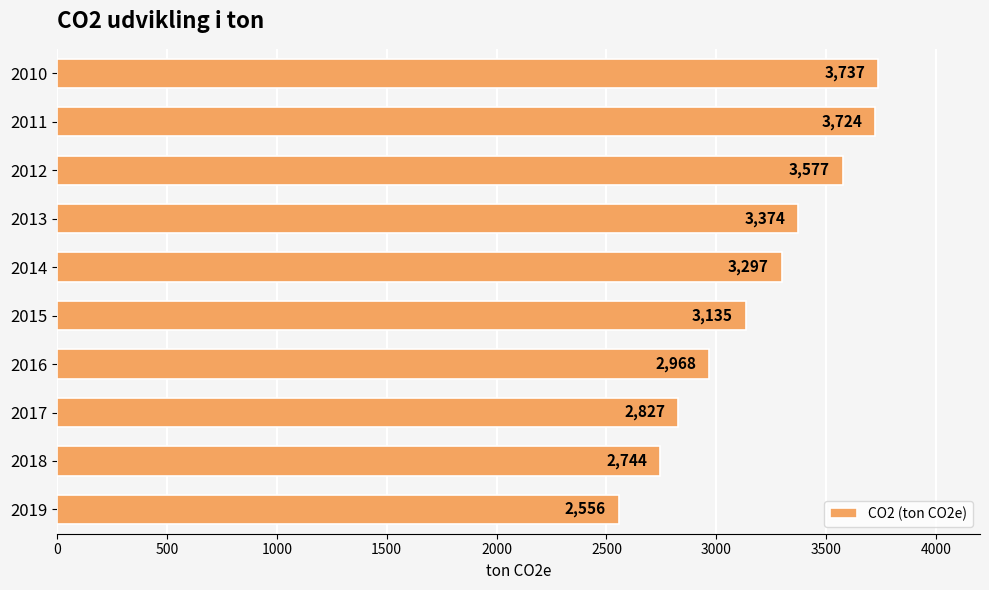

True or false: the data shows 4926 at 2012.

False